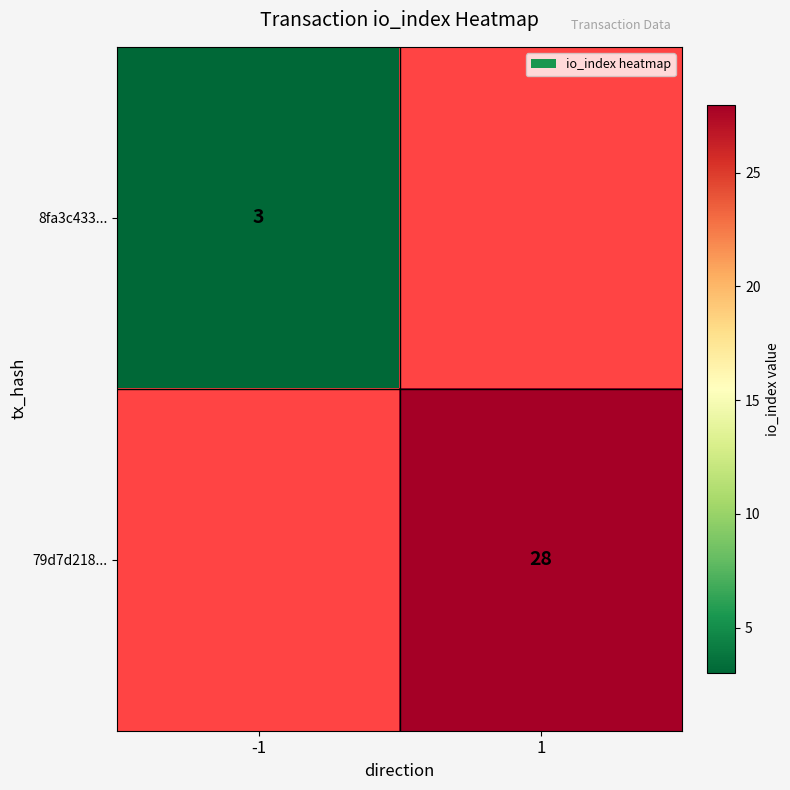

Is it true that 79d7d218... equals 37 at 1?

False